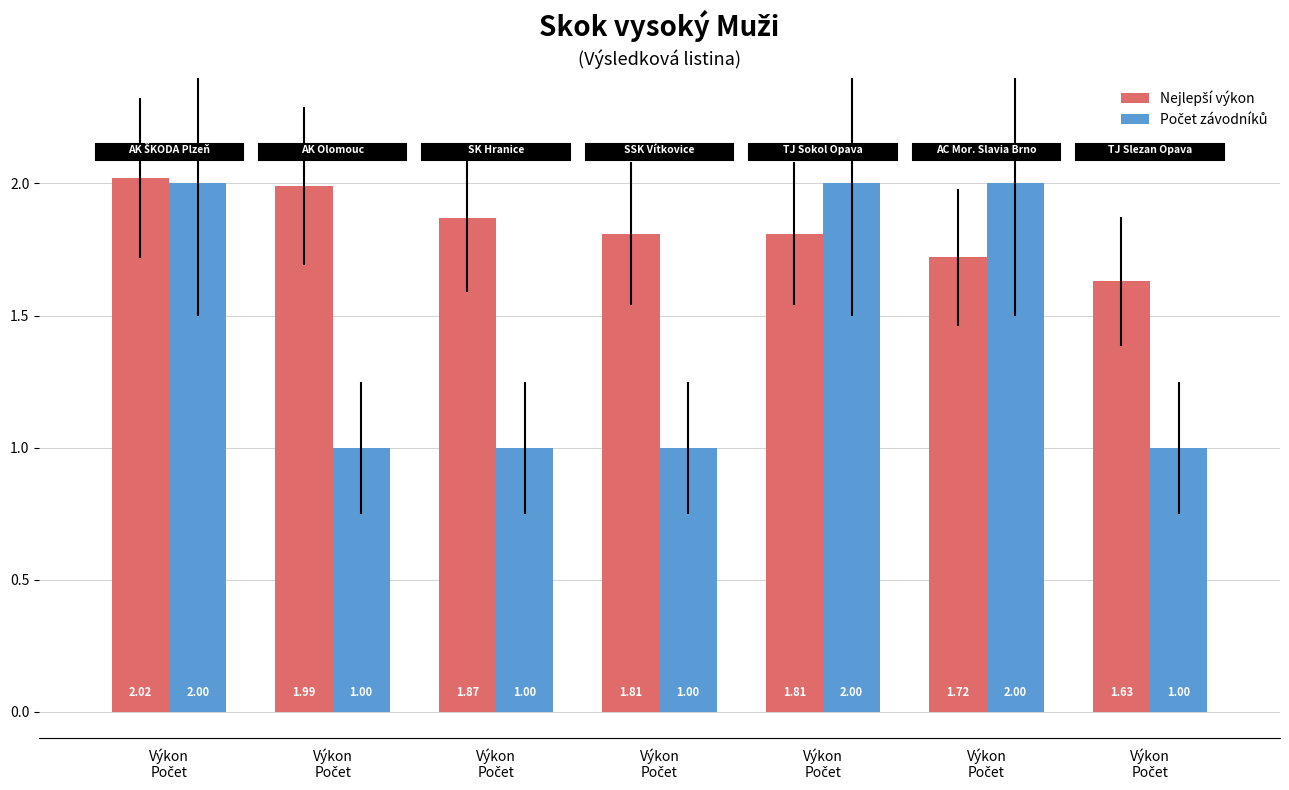

What is the total value across all series at Výkon
Počet?

4.0